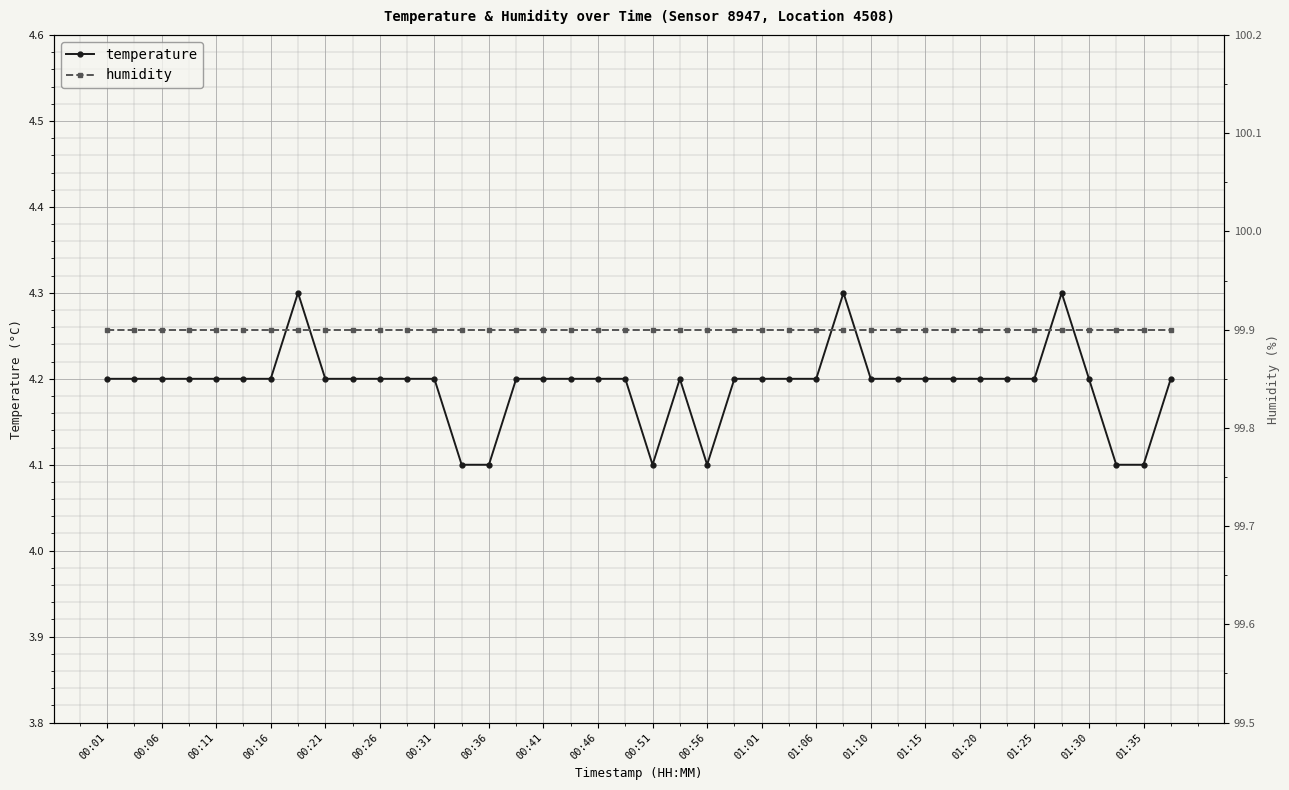

What is the difference between the temperature values at 00:56 and 01:25?

0.1